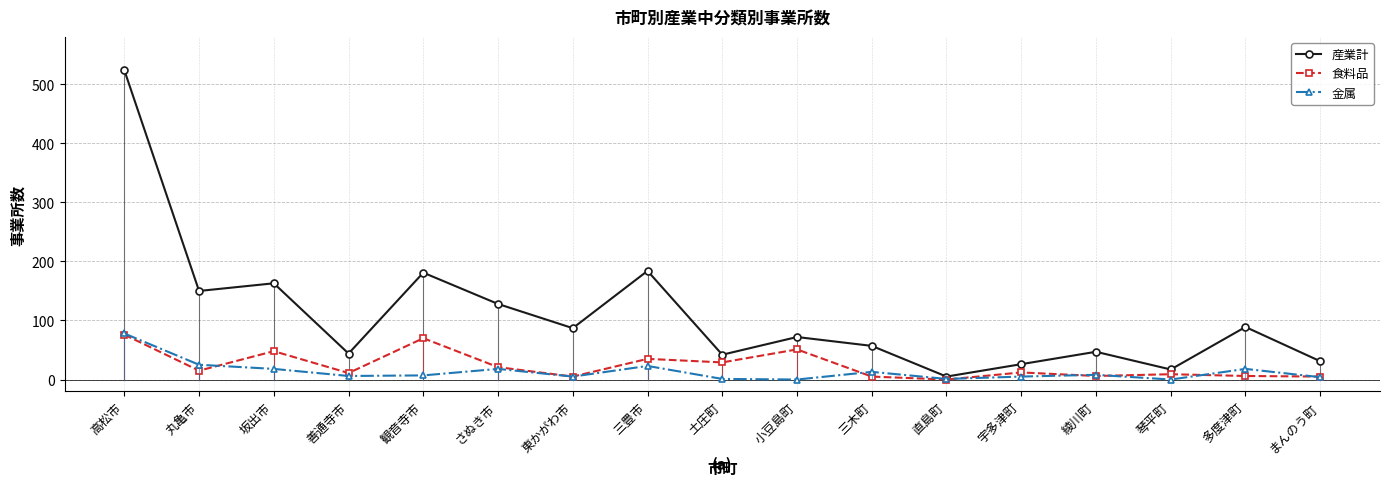

At which category does 産業計 reach its first local peak?

坂出市